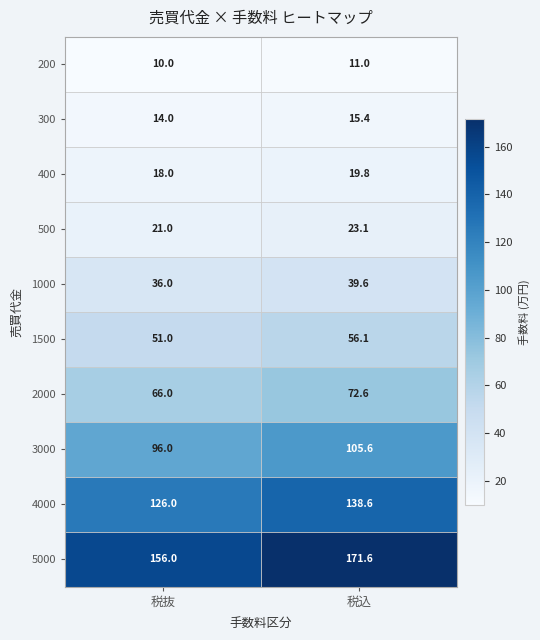

At which category is the sum across all series the highest?

税込